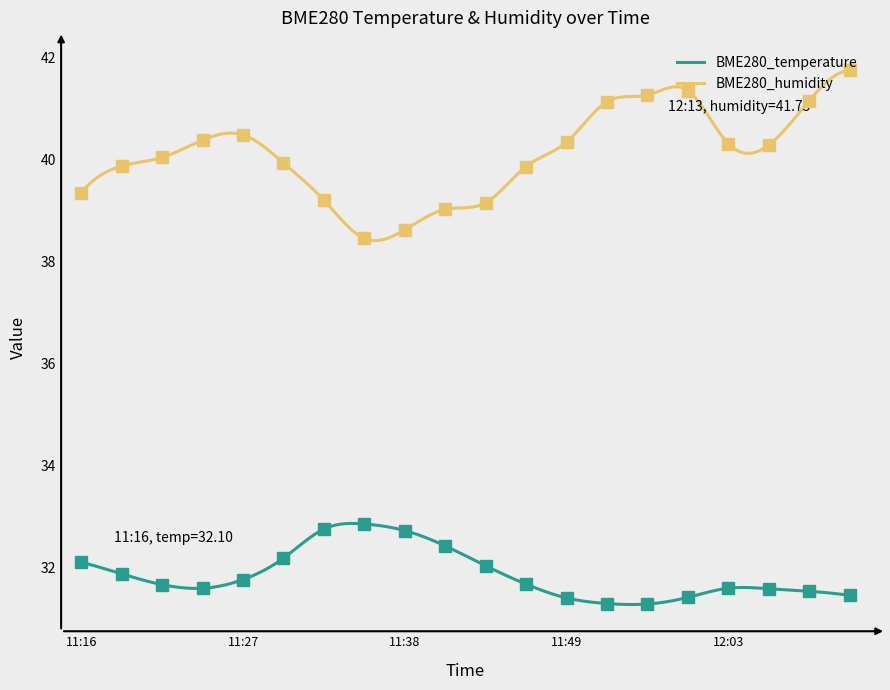

True or false: BME280_temperature and BME280_humidity cross at least once.

False